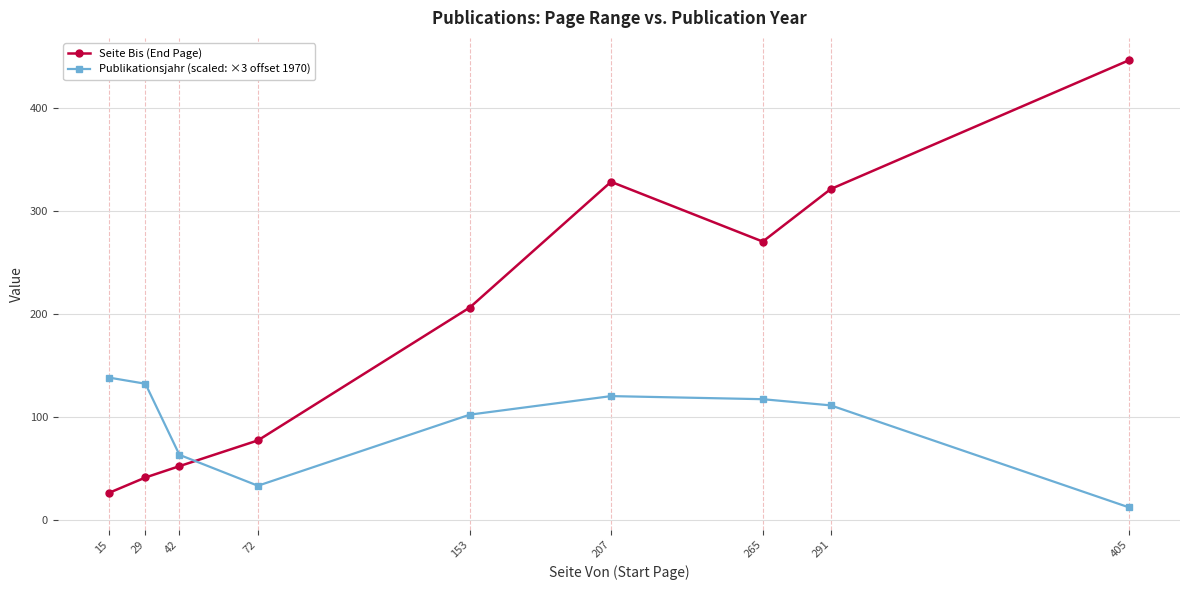

Between which two adjacent categories do Seite Bis (End Page) and Publikationsjahr (scaled: ×3 offset 1970) first intersect?

42 and 72